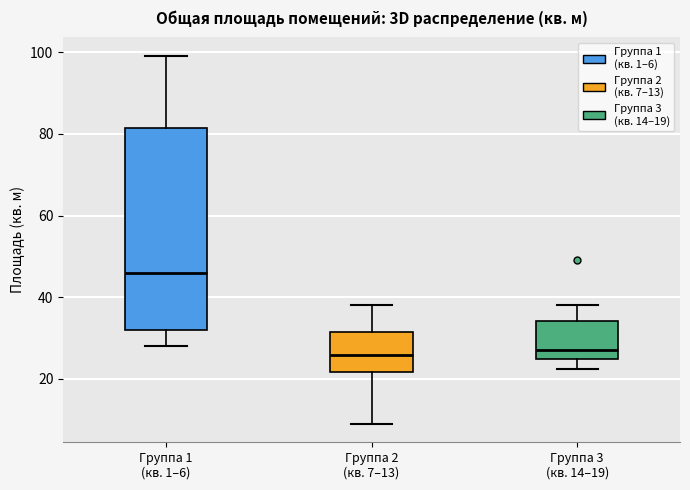

Where is the upper edge of the box for Группа 3 (кв. 14–19) on the y-axis? The values are not printed on the chart, so give them approximately, as read against the axis.

34